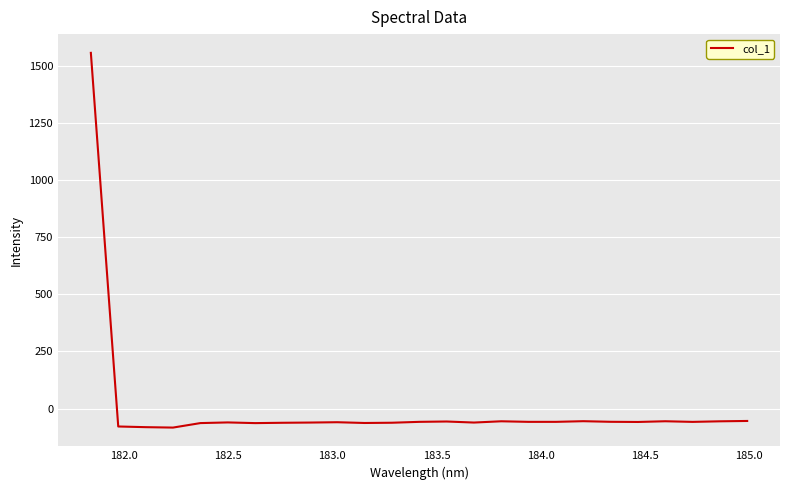

What is the smallest value displayed?

-82.9